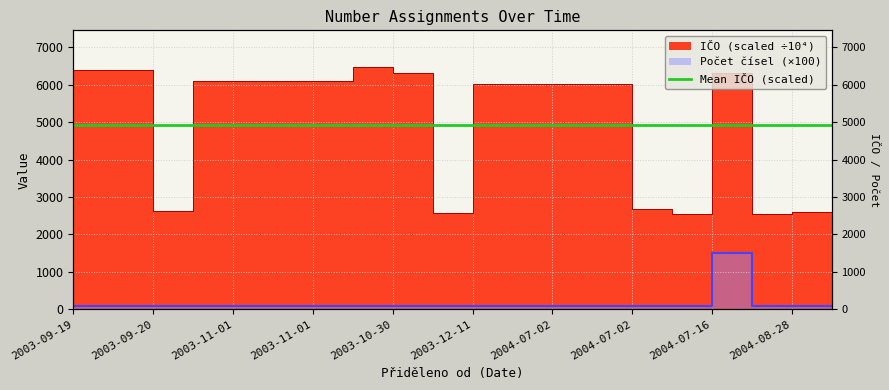

True or false: Počet čísel and IČO (scaled) intersect in this chart.

False